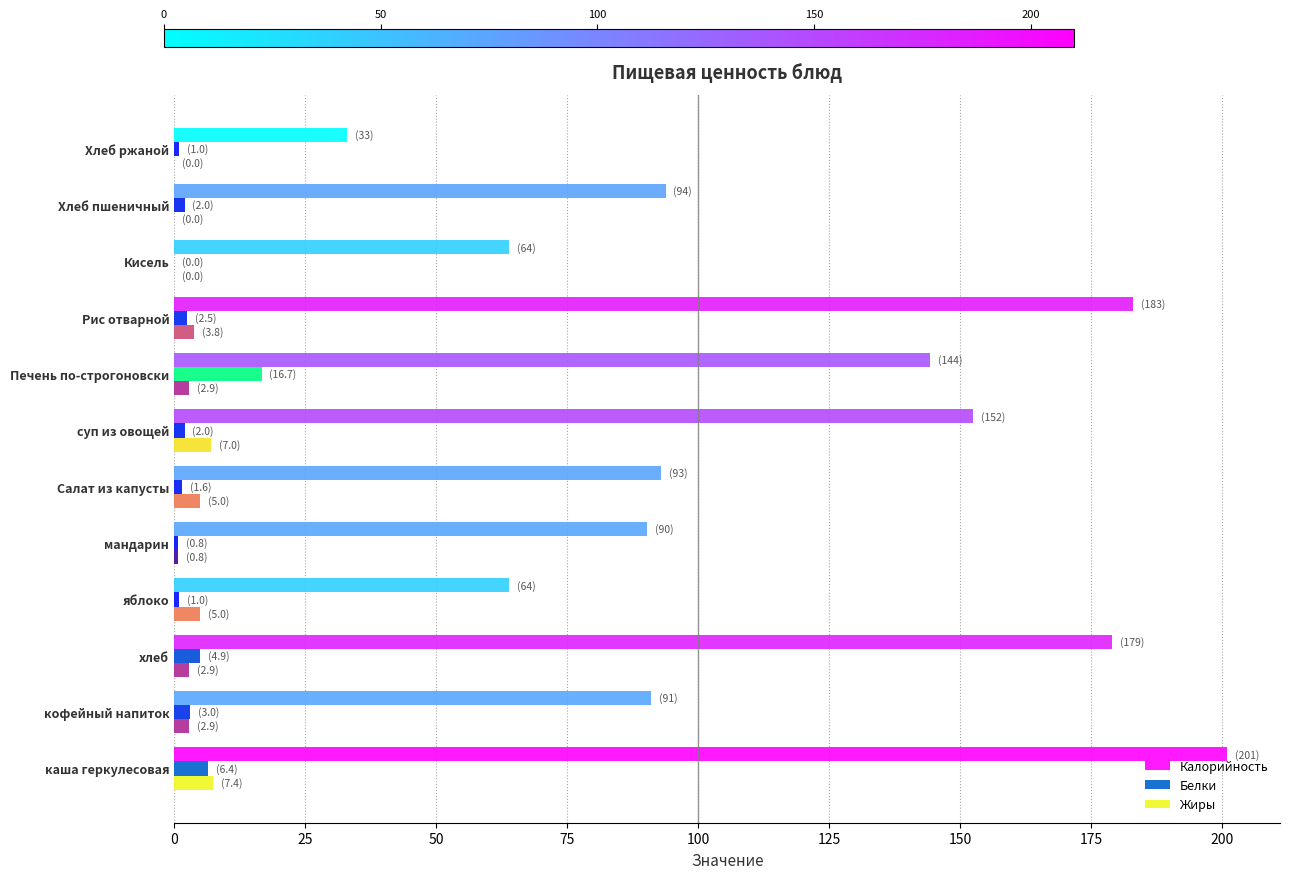

Between каша геркулесовая and Рис отварной, which series saw the biggest shift?

Калорийность